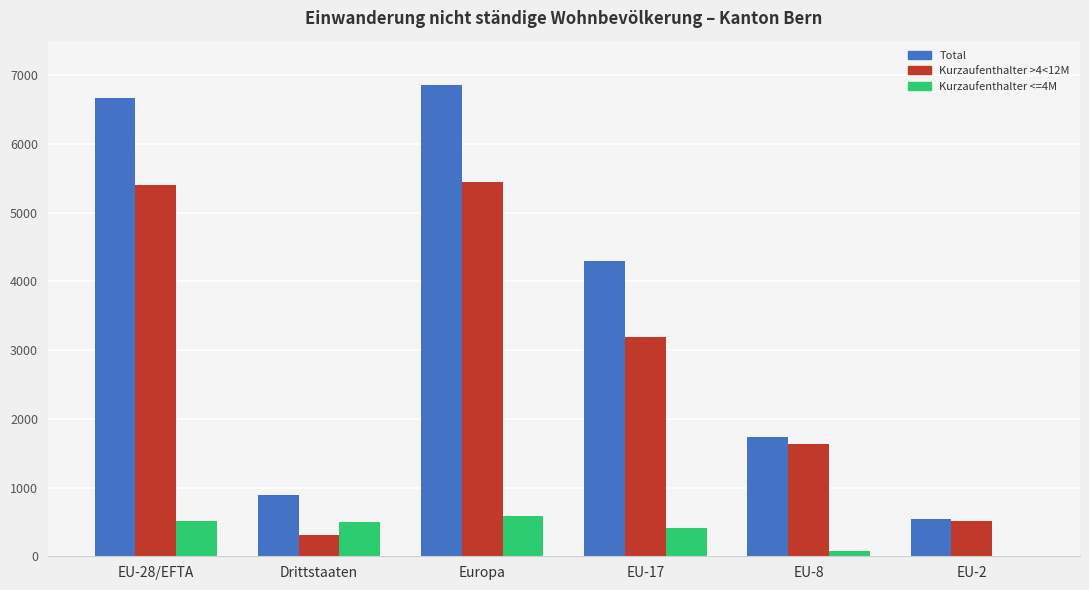

Does the chart contain stacked bars?

No